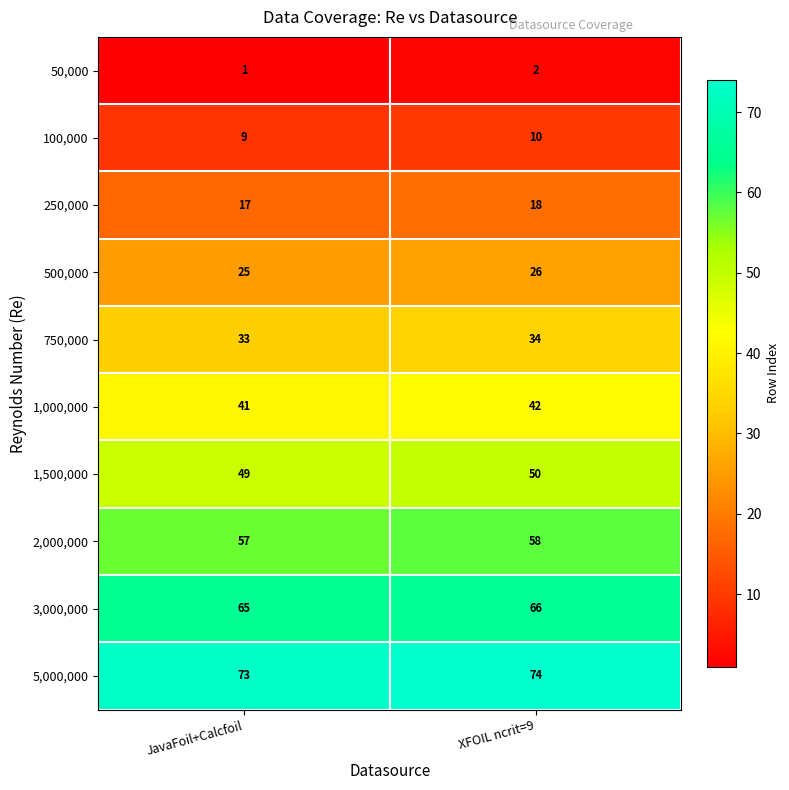

At which label does 2,000,000 reach its minimum?

JavaFoil+Calcfoil